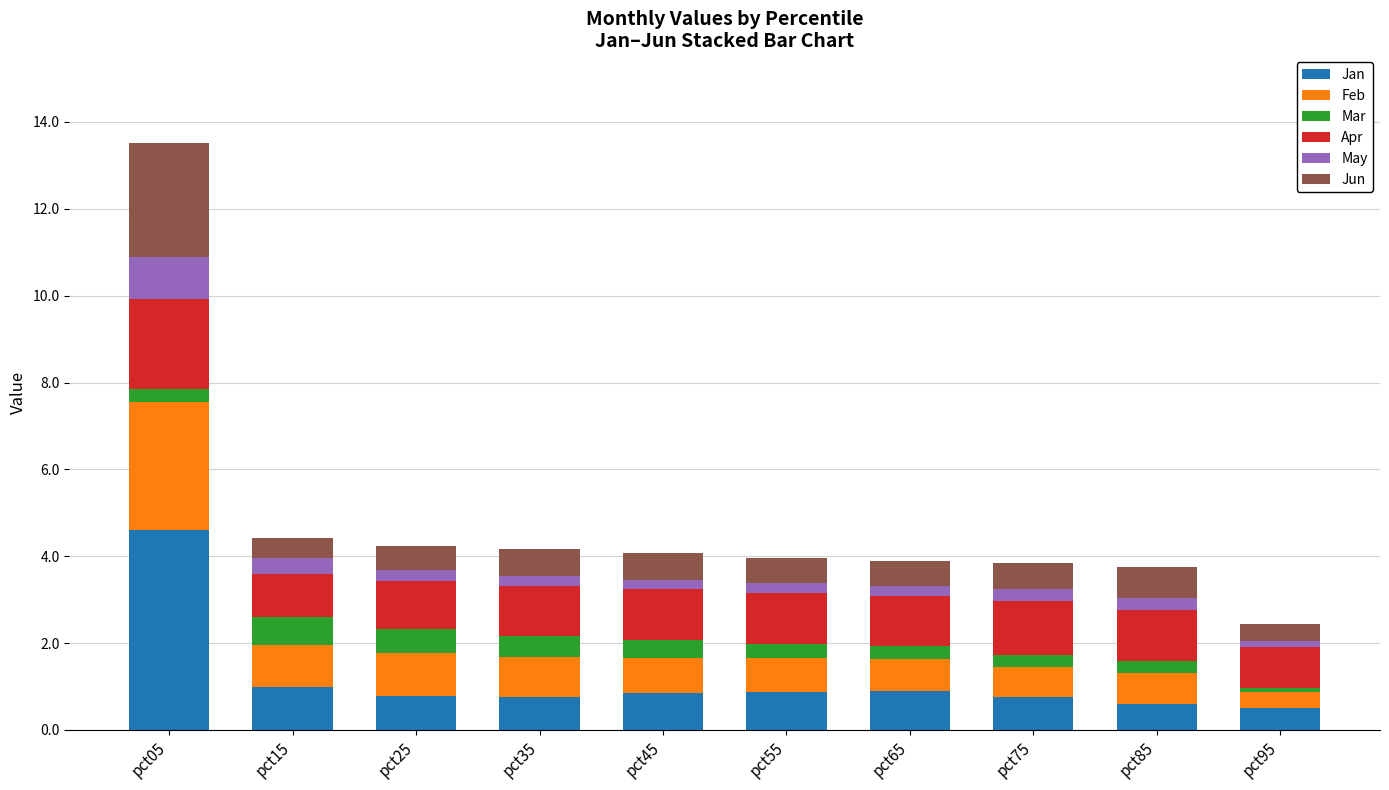

How many bars are there in total?

10